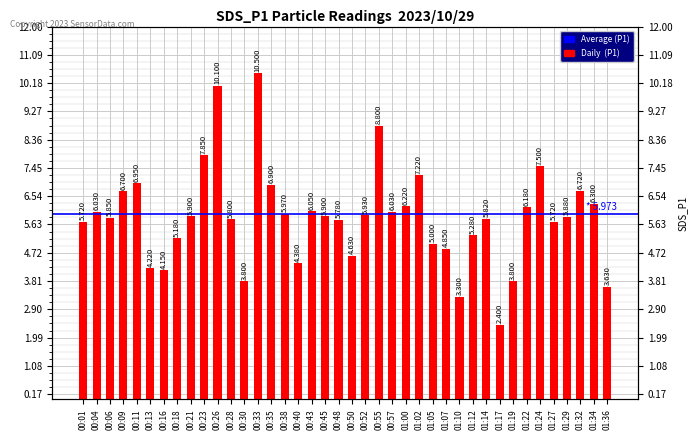

Between 01:27 and 00:16, which is larger?

01:27